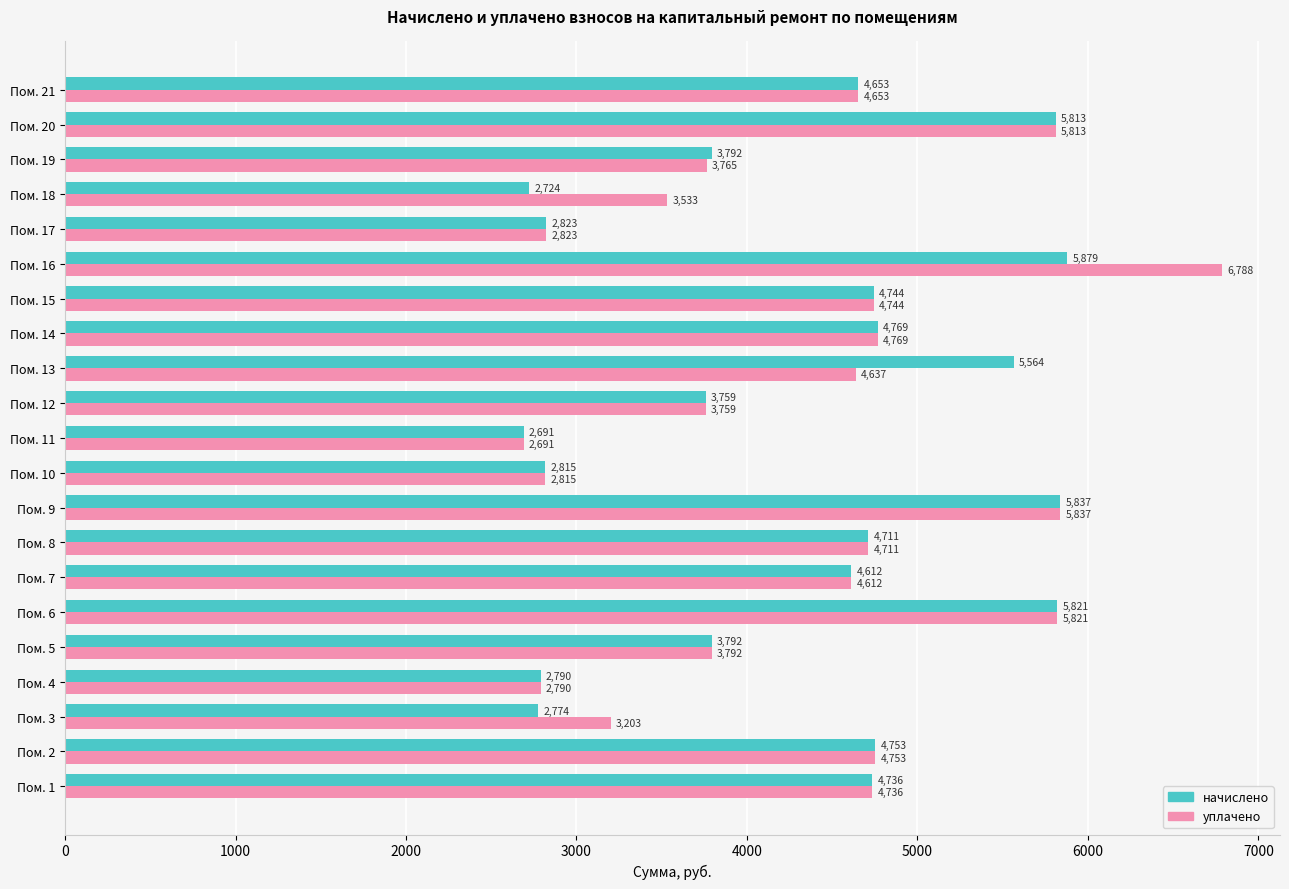

What is the maximum value for уплачено?

6787.6